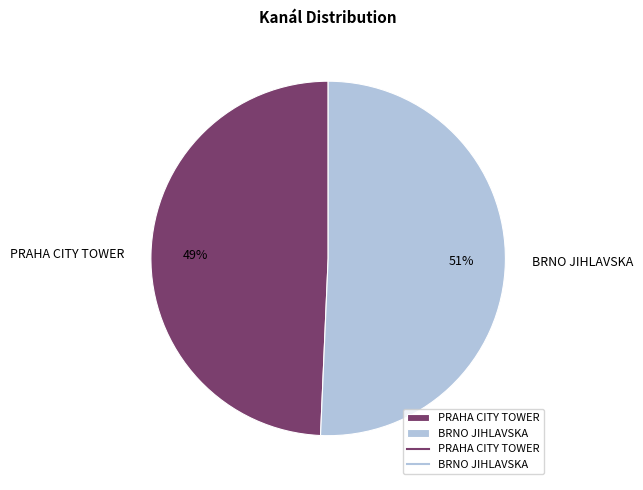

What is the ratio of the value at PRAHA CITY TOWER to the value at BRNO JIHLAVSKA?

1.0